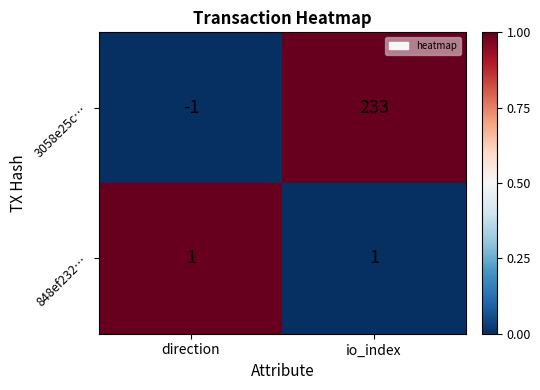

Reading left to right, what are all the values shown in this chart?

3058e25c…: -1	233
848ef232…: 1	1